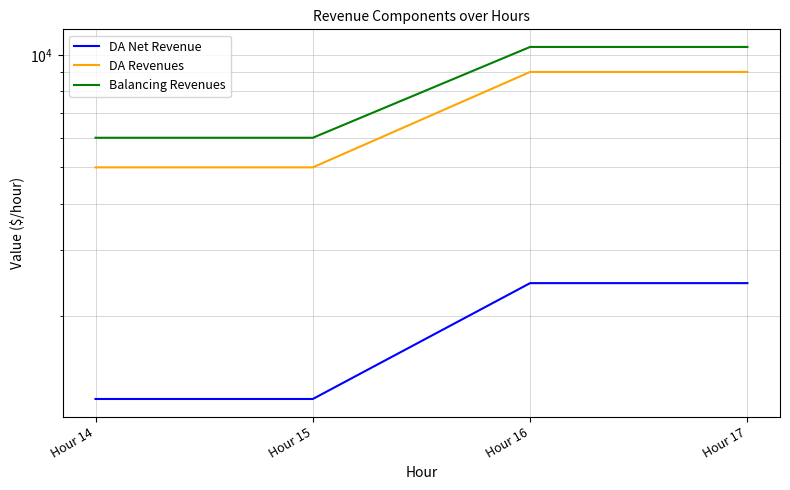

Which label corresponds to the smallest value in the chart?

Hour 14